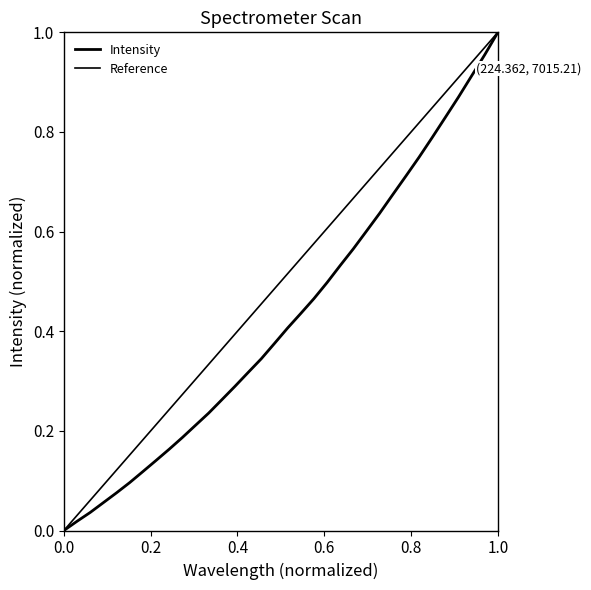

Count the number of categories in the chart.

34